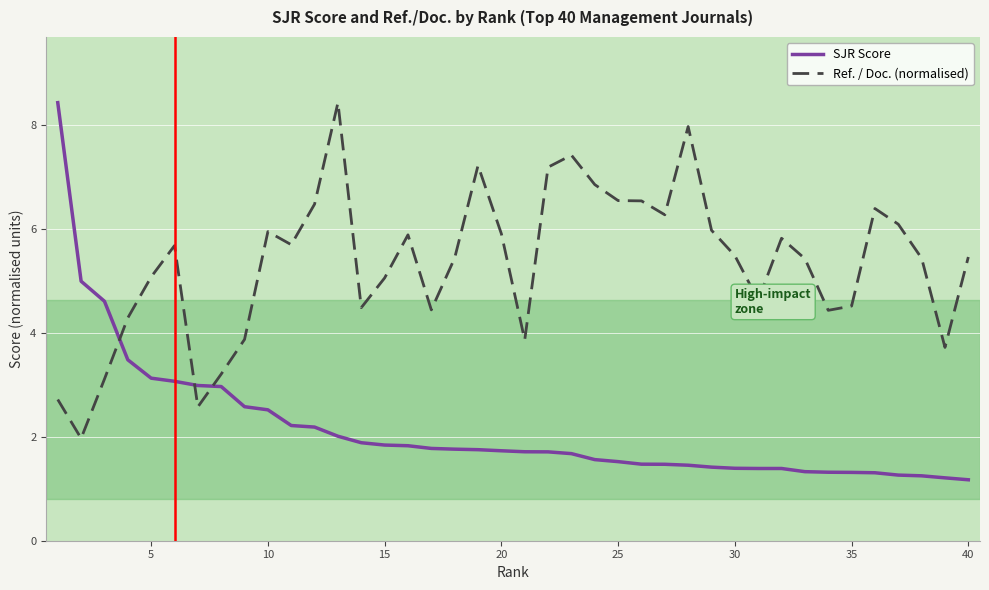

Count the number of categories in the chart.

40